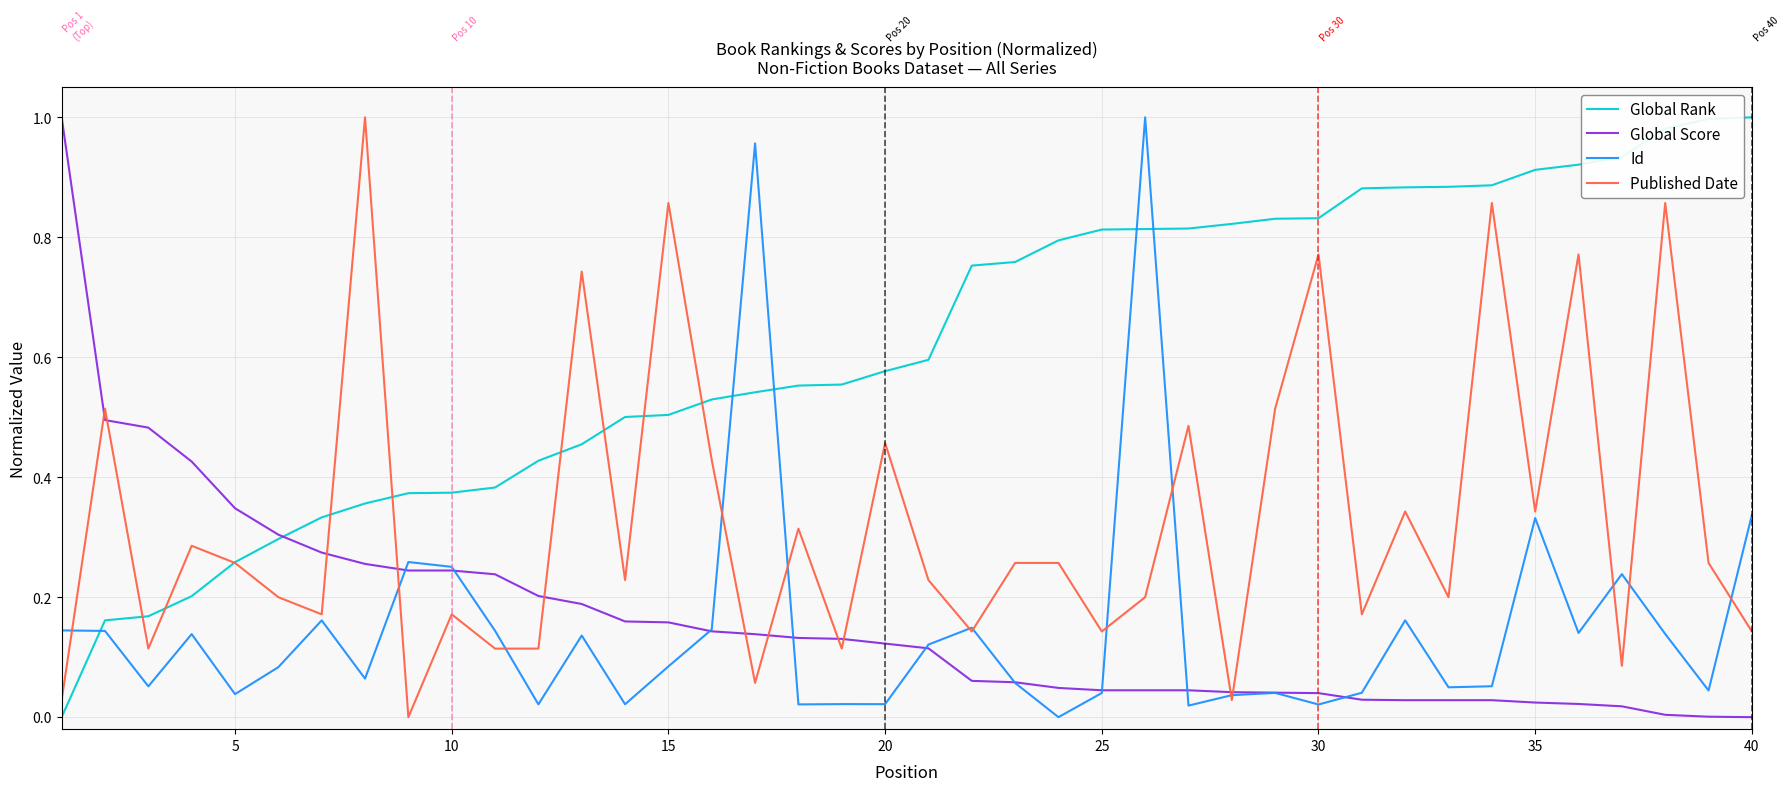

In Published Date, how many points are lower than both neighbors (excluding endpoints)?

13